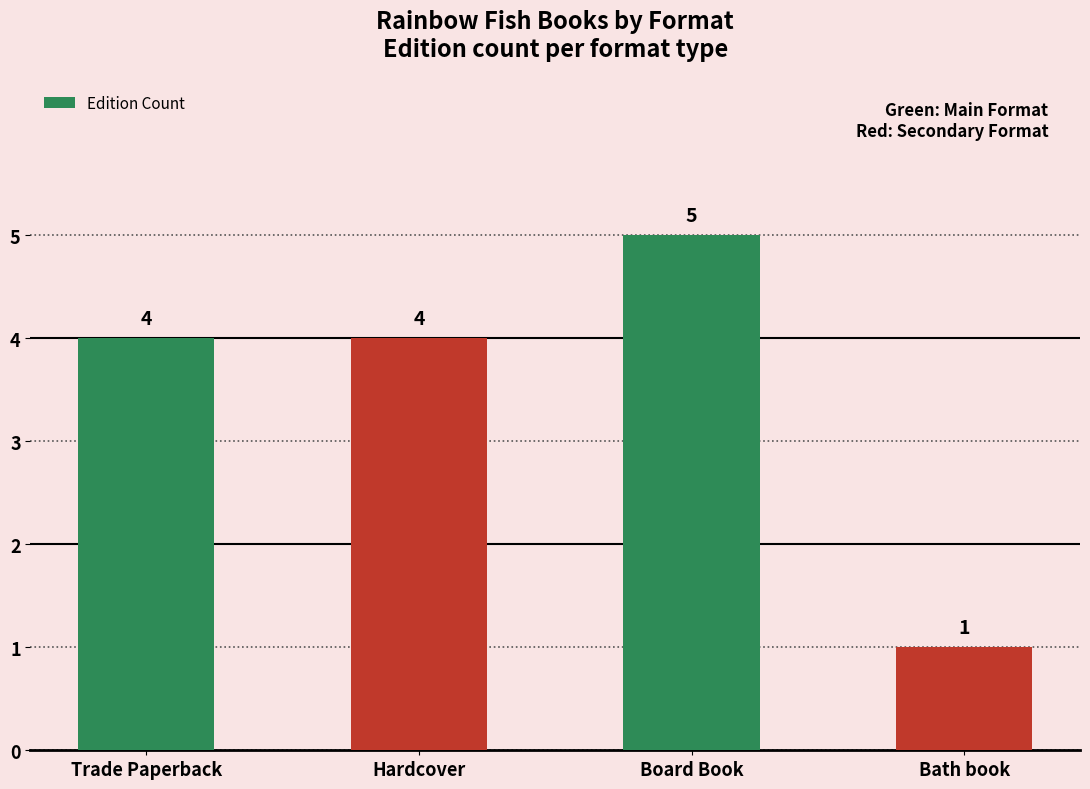

Read the value at Bath book.

1